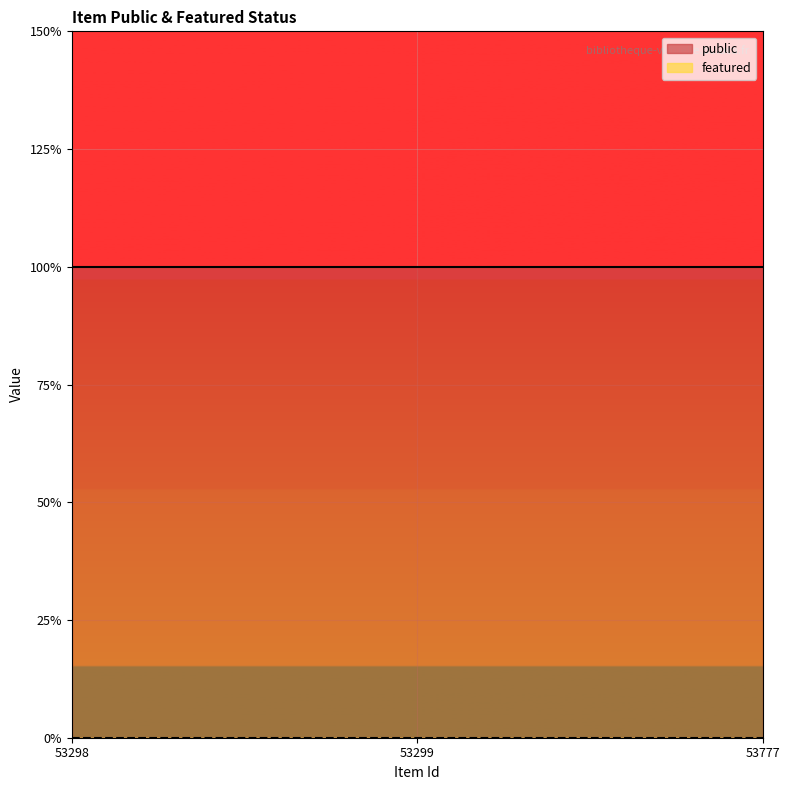

List the labels in order of featured value, largest first.

53298, 53299, 53777